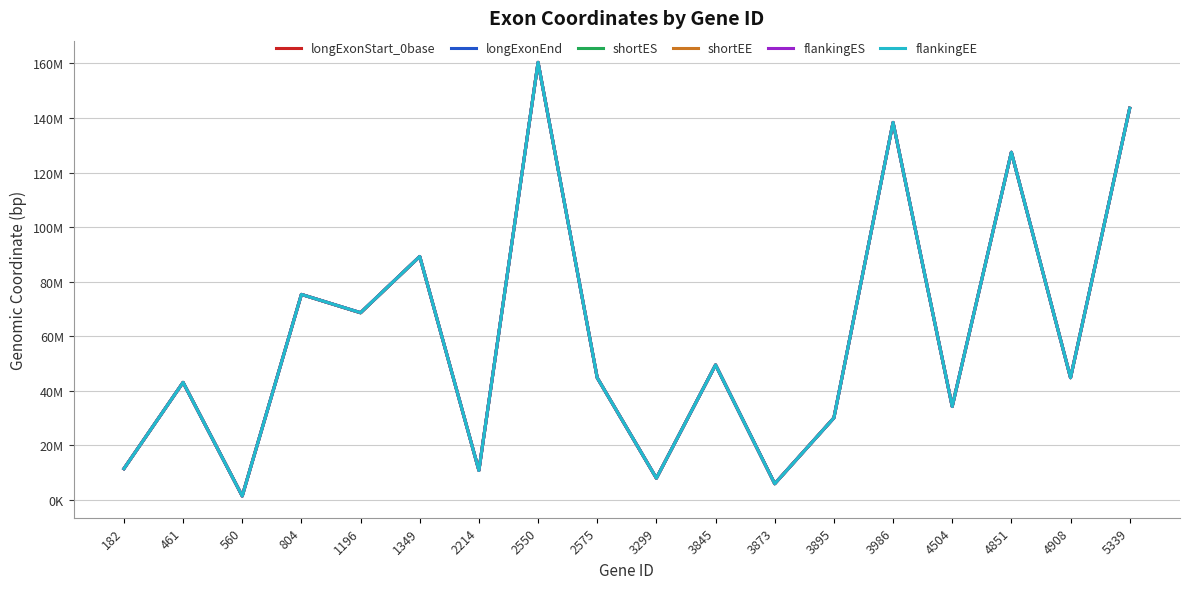

What are all the series names shown in the legend?

longExonStart_0base, longExonEnd, shortES, shortEE, flankingES, flankingEE